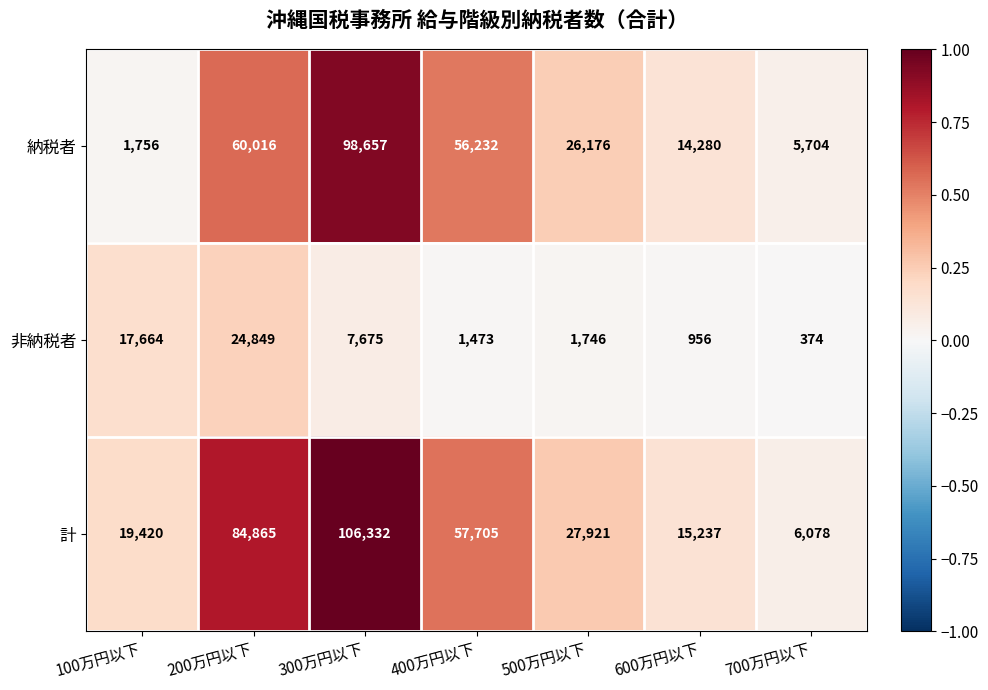

Which series has the largest range (max minus min)?

計